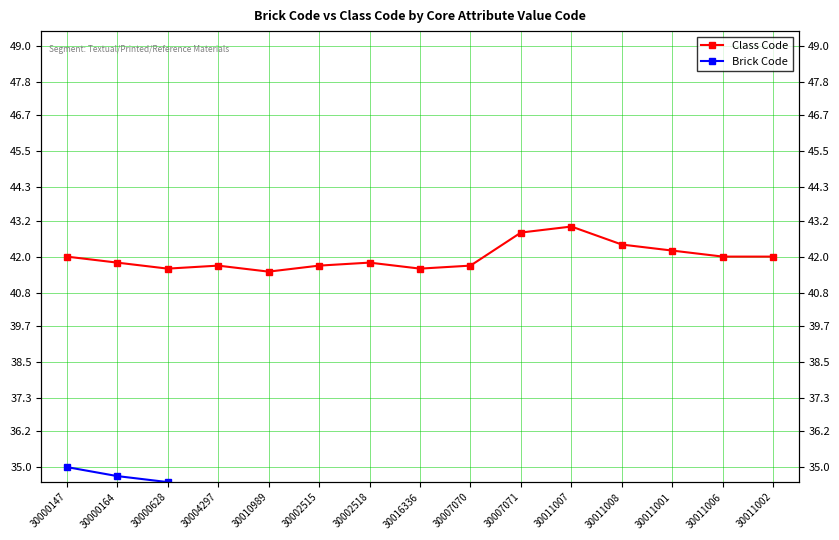

The value of Class Code at 30007071 is 42.8. True or false?

True